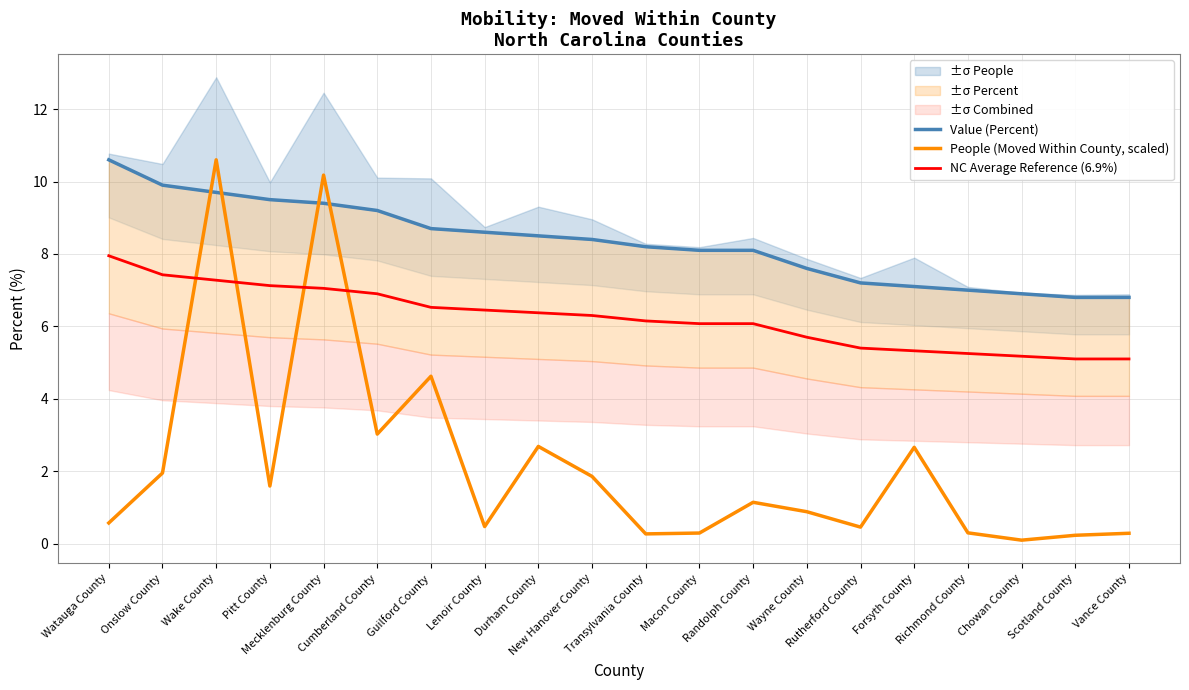

What is the maximum value shown in the chart?

10.6